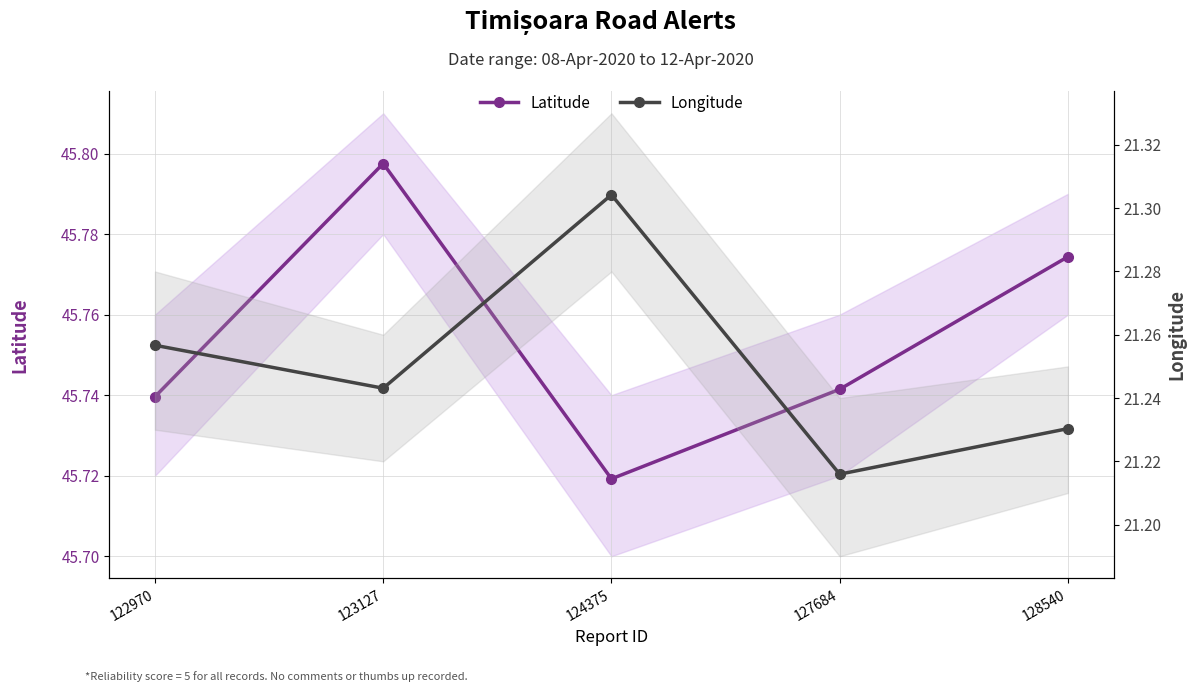

Which series has the largest range (max minus min)?

Longitude